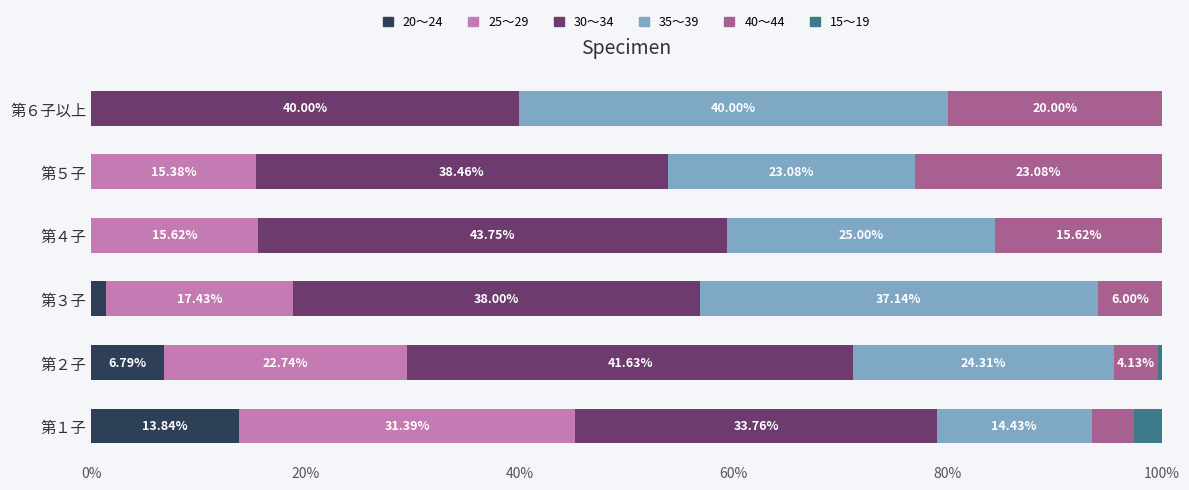

What is the total value across all series at 第３子?

100.0